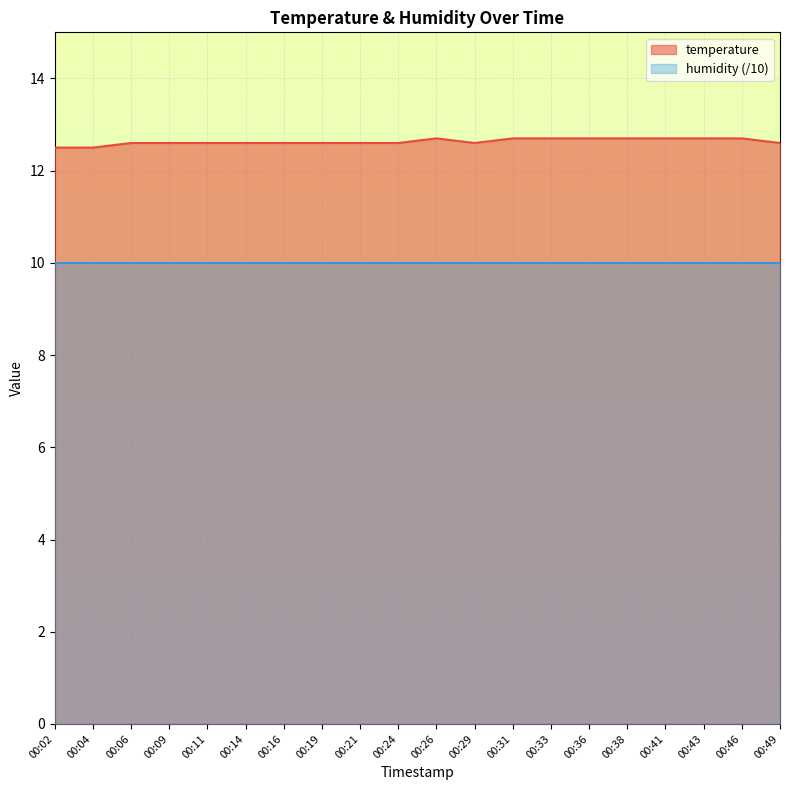

At which category does the data reach its first local peak?

00:26